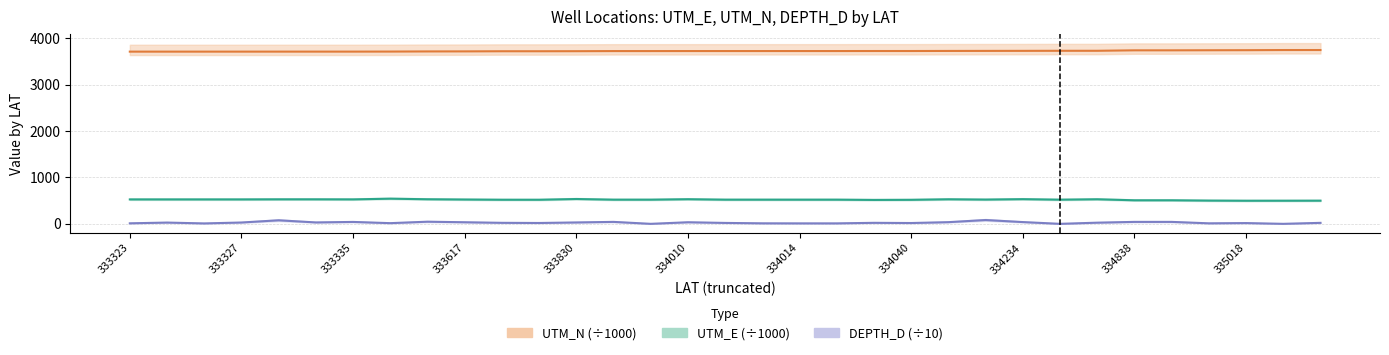

What is the maximum value shown in the chart?

3747.3